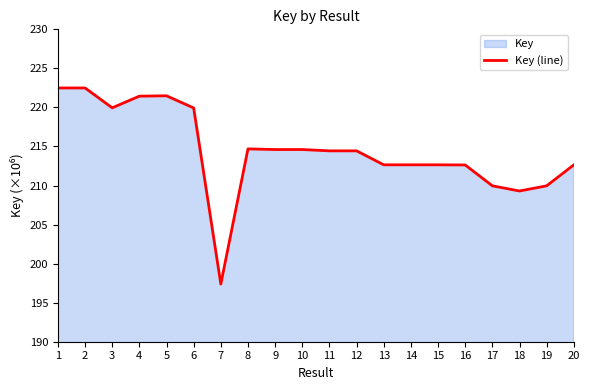

The chart shows a value of 59.7 at 9. True or false?

False